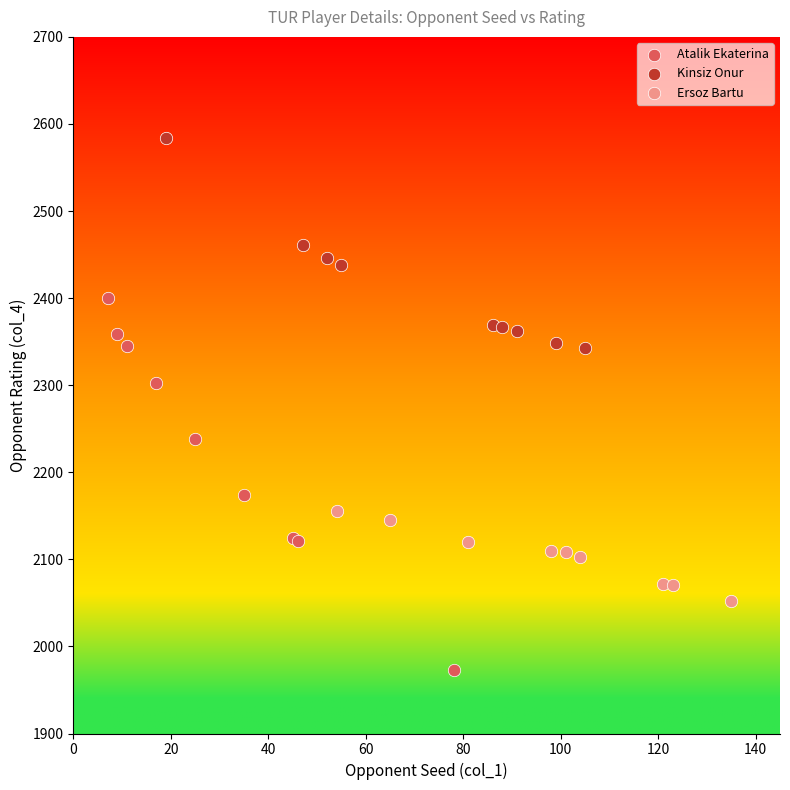

Which series contains the lowest Y value?

Atalik Ekaterina